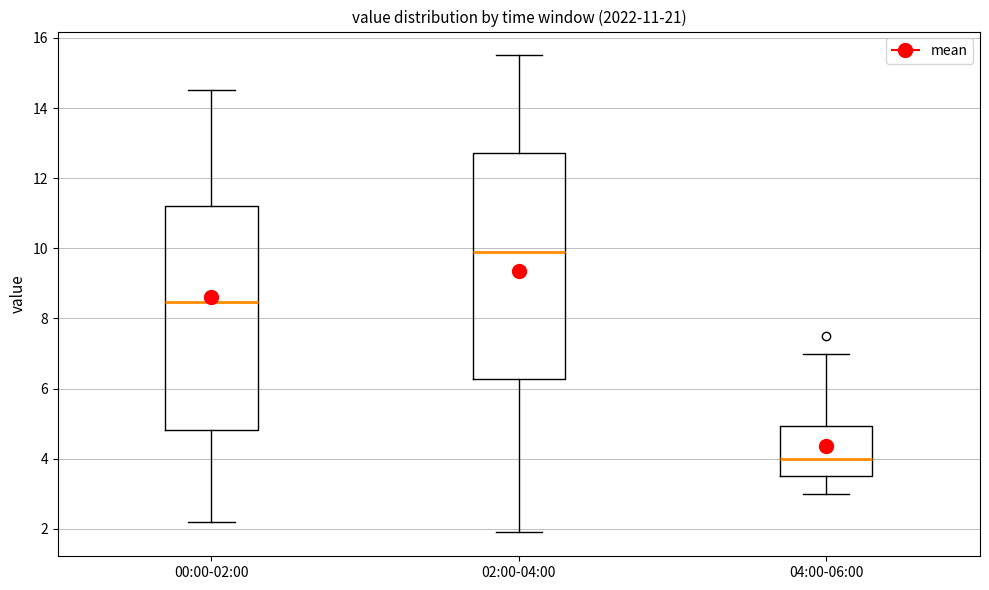

Which box has the lowest median line?

04:00-06:00